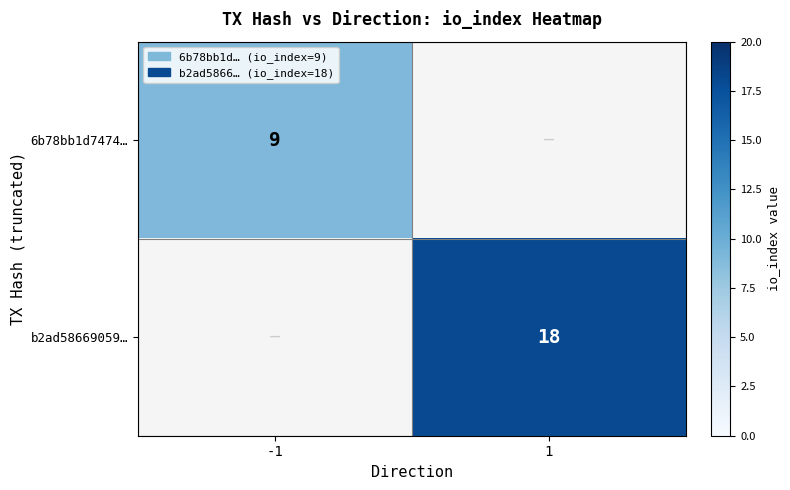

What is the maximum value shown in the chart?

18